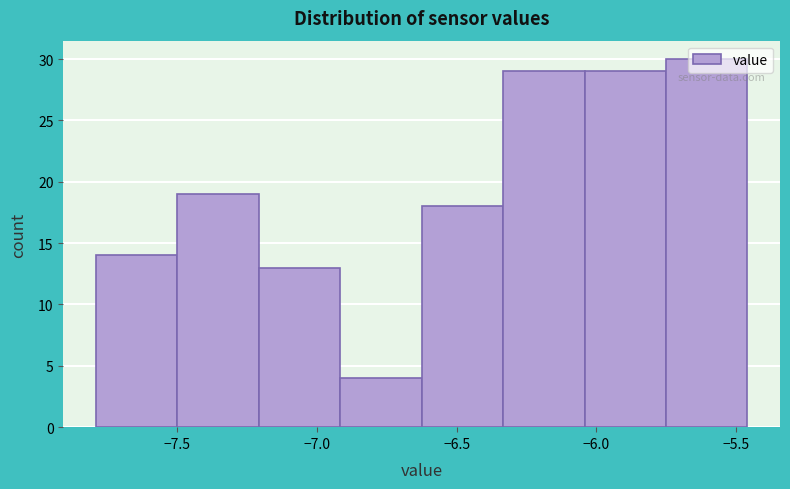

Reading left to right, list every bar in this chart as the range it spans on the x-axis followed by its height. Neither the bar edges nor the heights are printed on the chart, so give them approximately, as read against the axes.

-7.80 to -7.50: 14
-7.50 to -7.20: 19
-7.20 to -6.90: 13
-6.90 to -6.60: 4
-6.60 to -6.35: 18
-6.35 to -6.05: 29
-6.05 to -5.75: 29
-5.75 to -5.45: 30